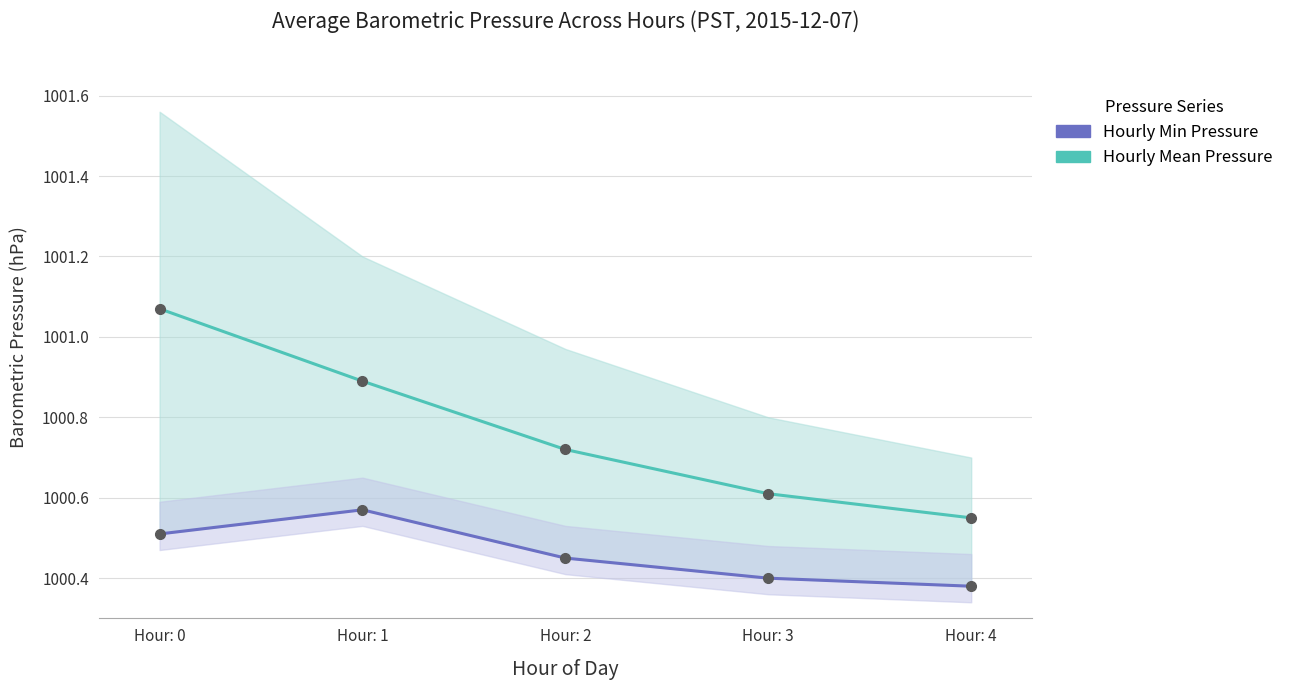

What is the value of the Hourly Min Pressure point at the 3rd from the left?

1000.5